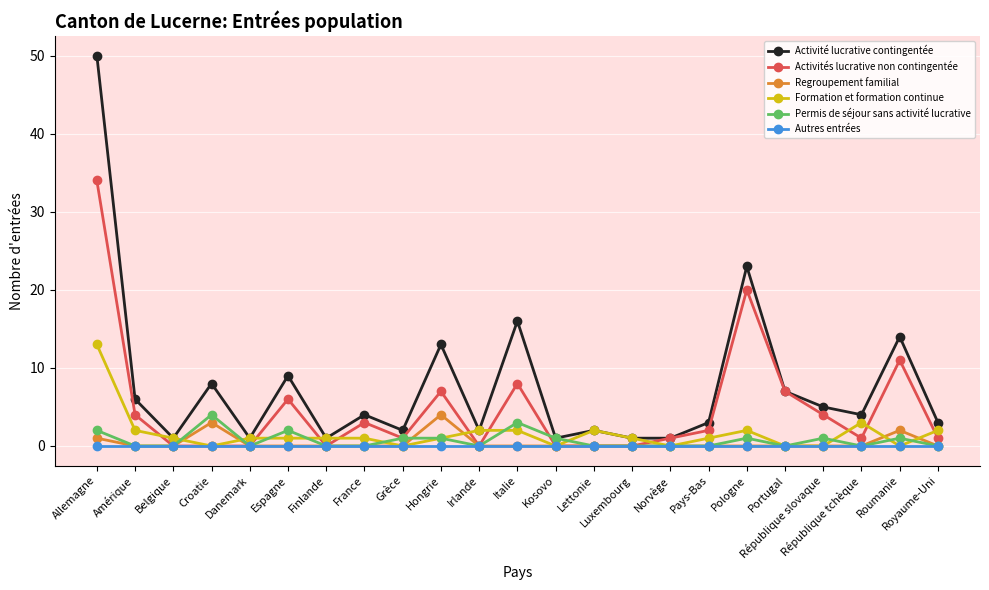

The Formation et formation continue series shows 13 at Allemagne. True or false?

True